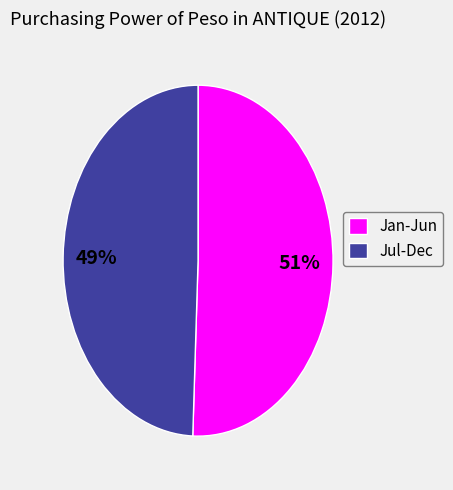

To the nearest percent, what portion does Jul-Dec represent?

49%